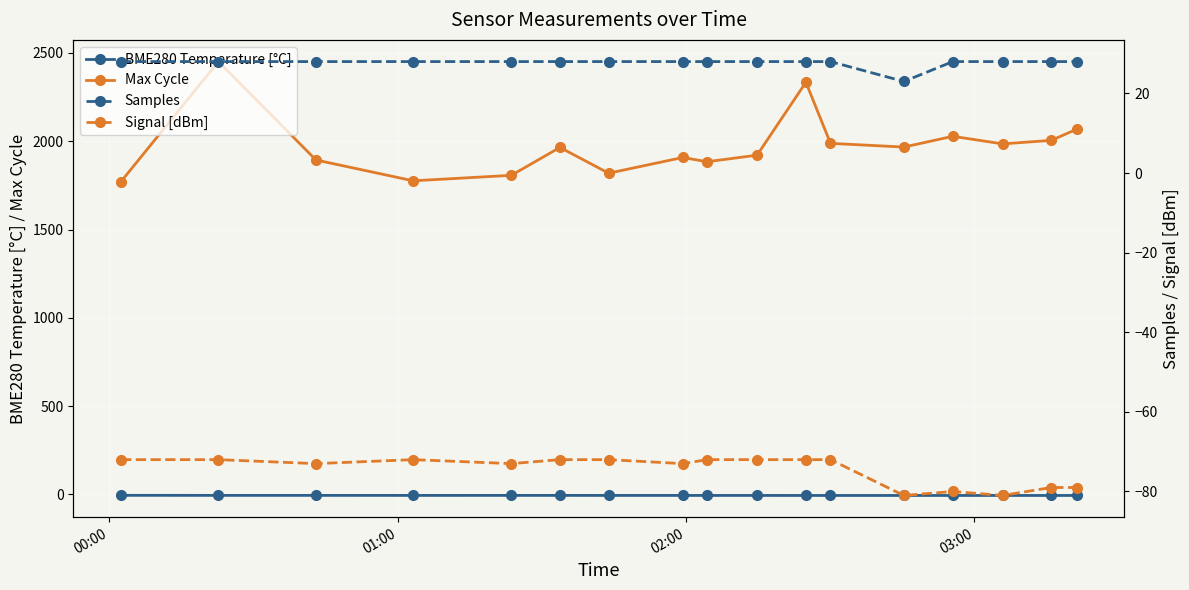

What is the value of the Max Cycle point at the 17th from the left?

2068.0